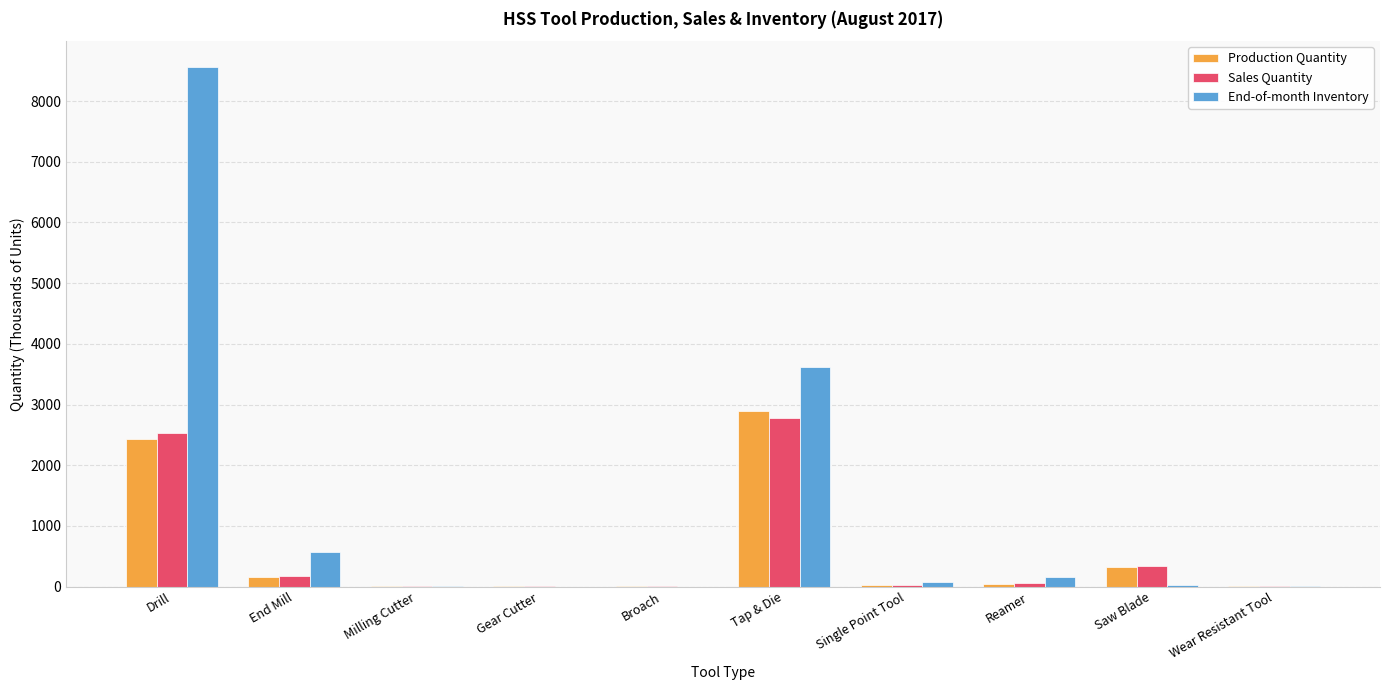

The Production Quantity series shows 10.5 at Gear Cutter. True or false?

True